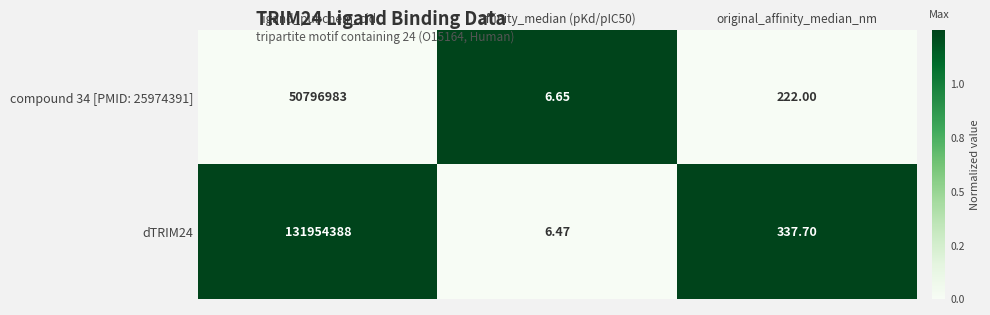

At which category is the sum across all series the highest?

ligand_pubchem_cid